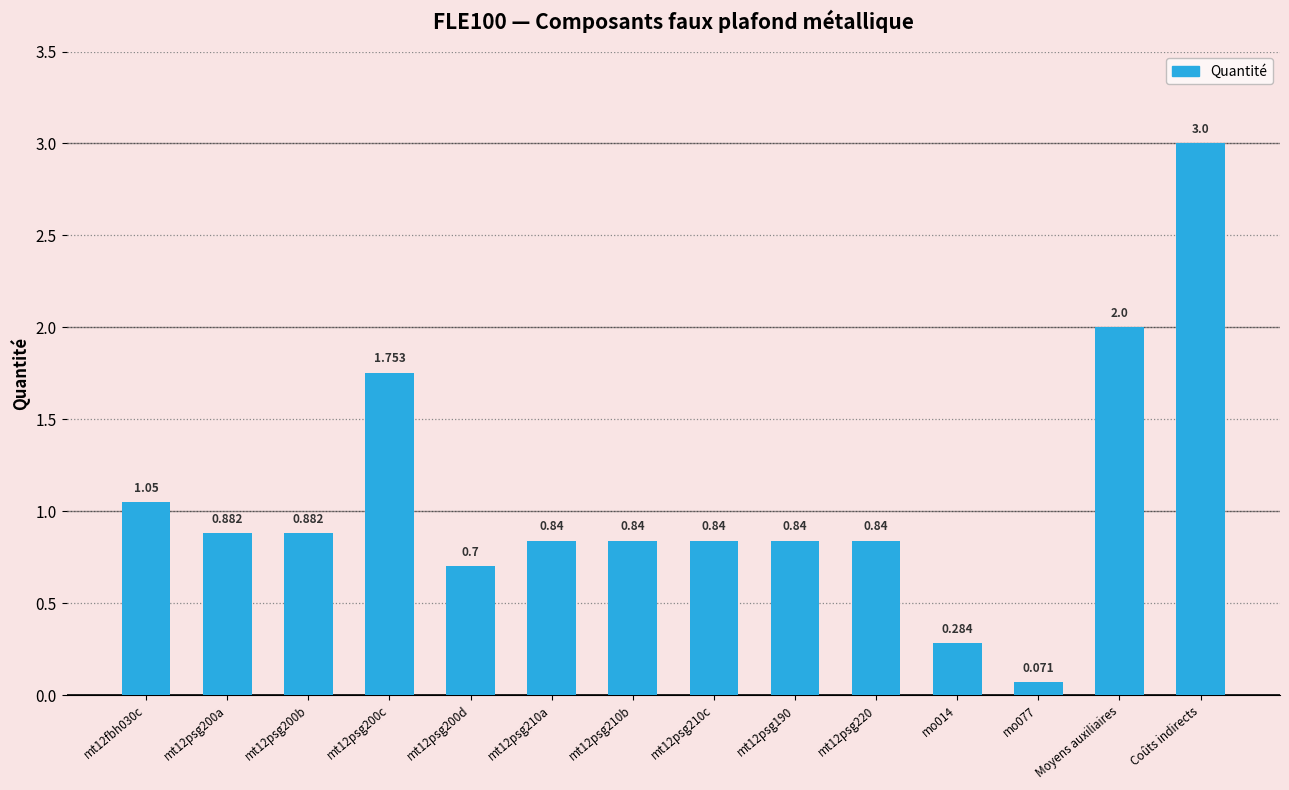

What is the sum of the values at mt12fbh030c and mt12psg200c?

2.8